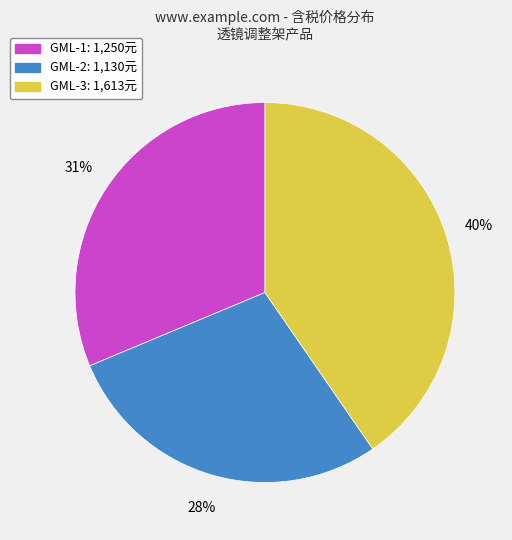

To the nearest percent, what portion does GML-3 represent?

40%